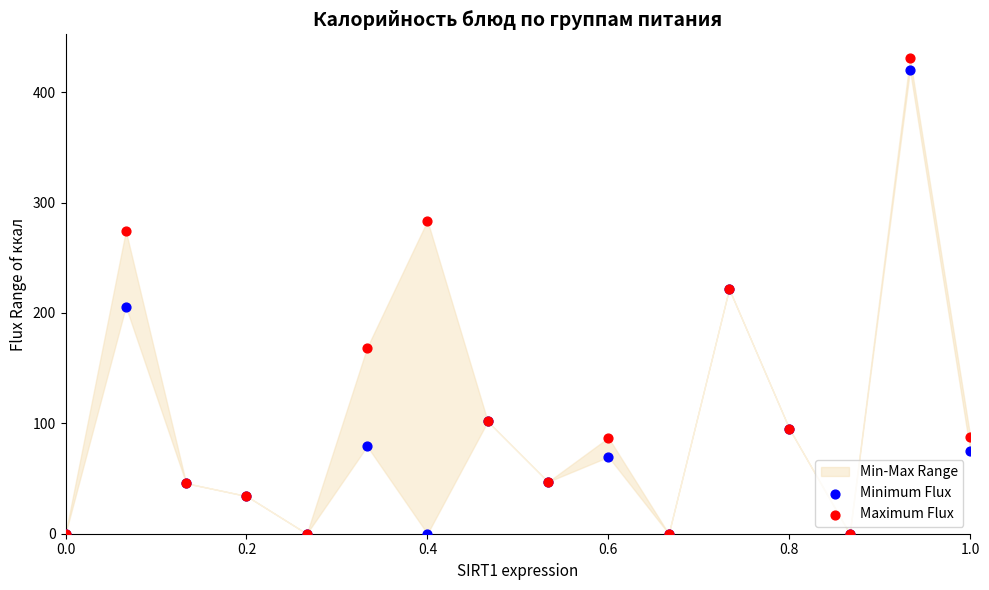

Which series reaches the minimum Y coordinate?

Minimum Flux